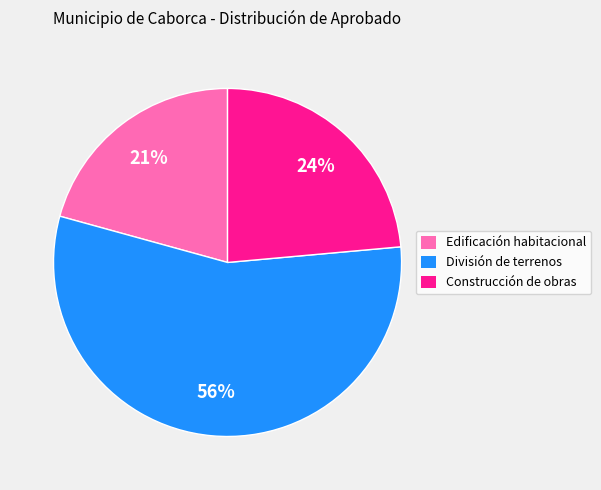

Is the sum of Construcción de obras and Edificación habitacional greater than half?

No